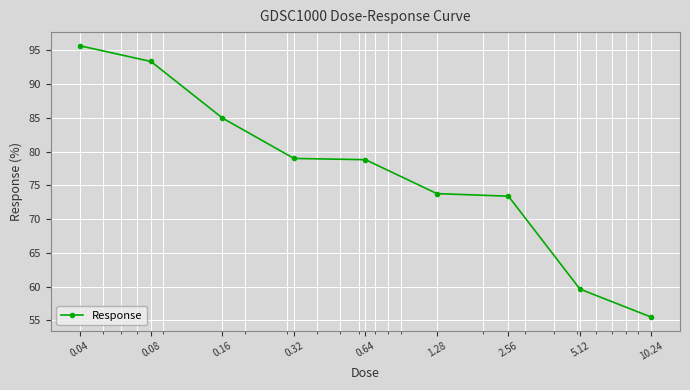

How many data points are above 78?

5